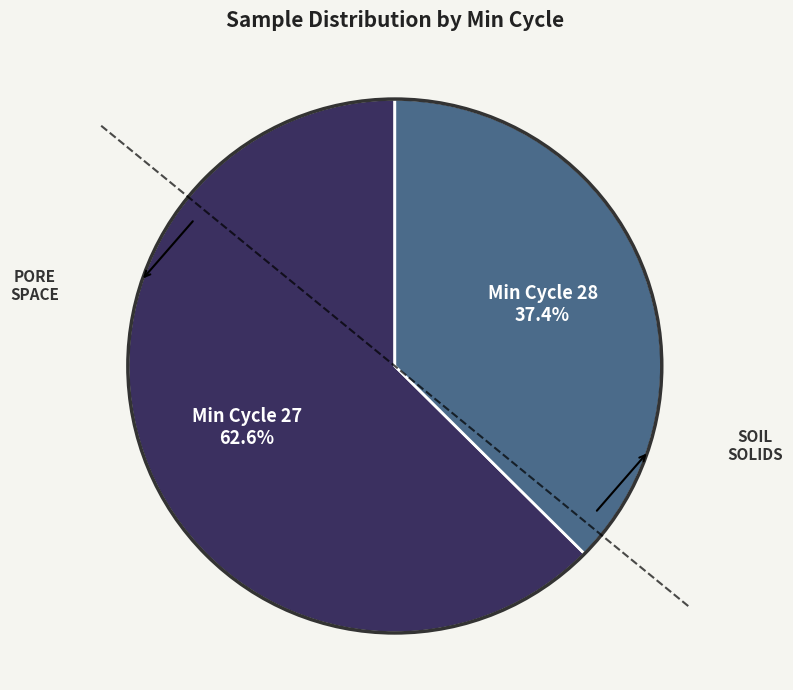

Is there a majority slice in this chart?

Yes